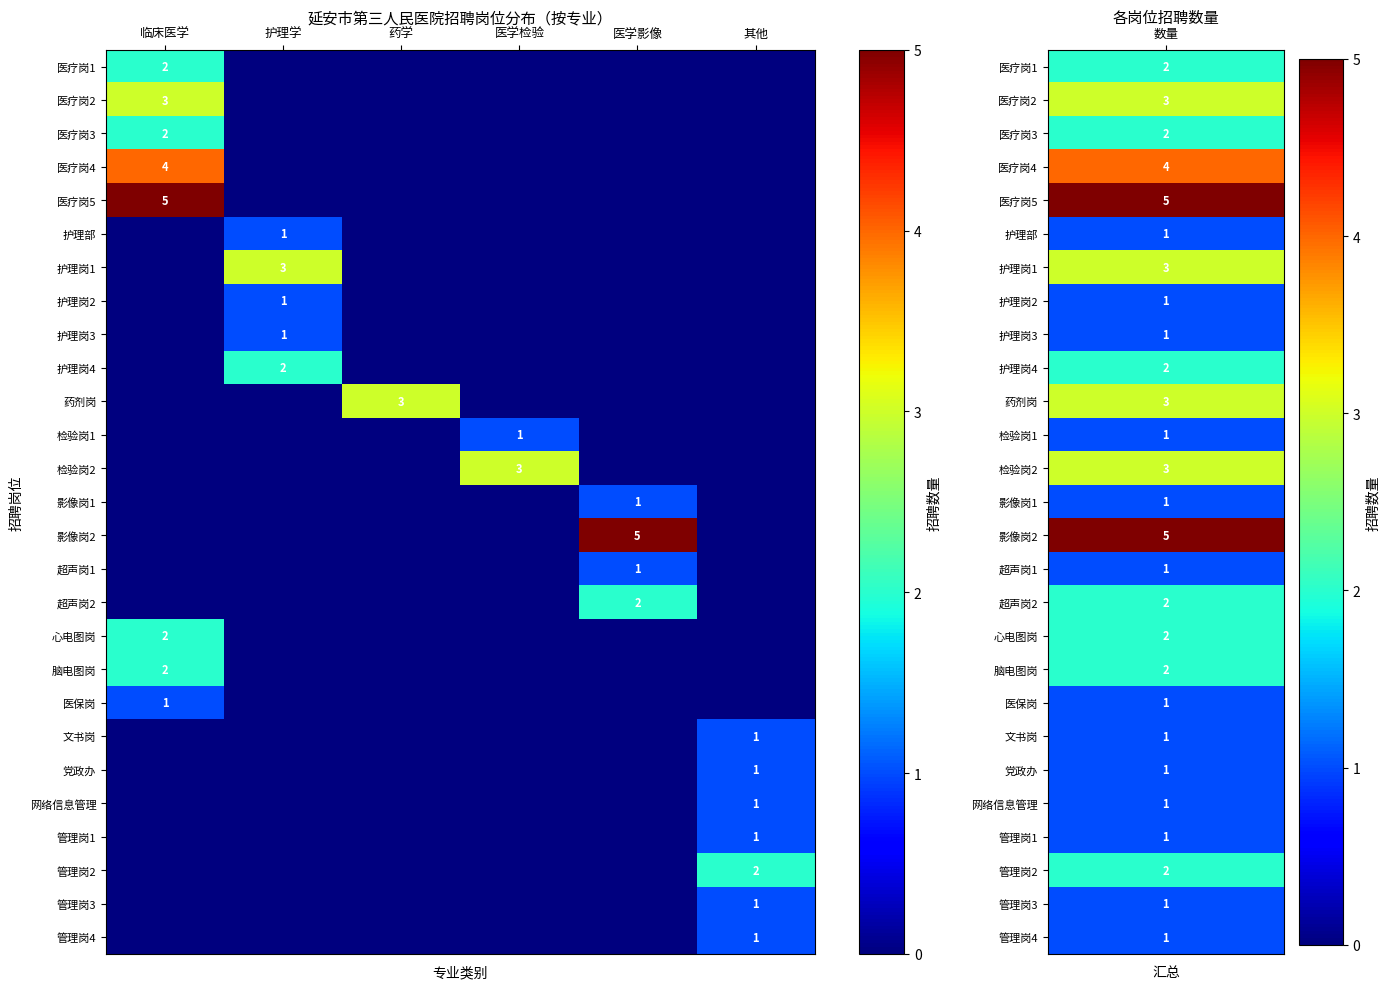

What is the difference between the highest and lowest values at 护理学?

3